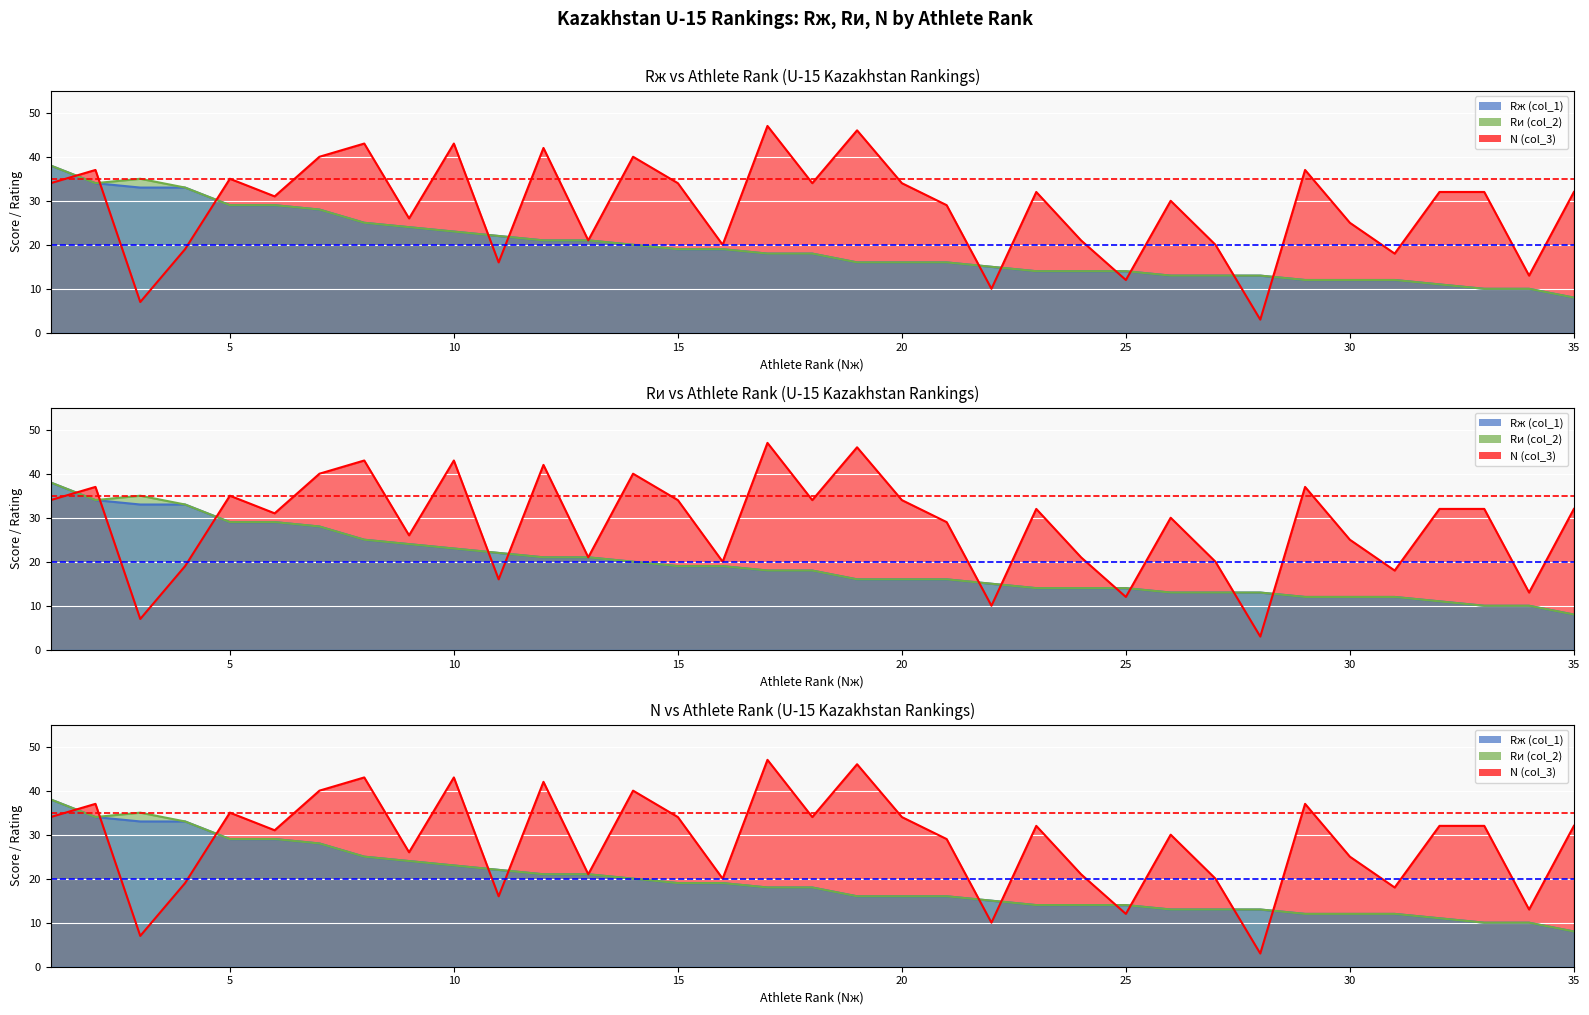

Between 9 and 17, which is larger?

9